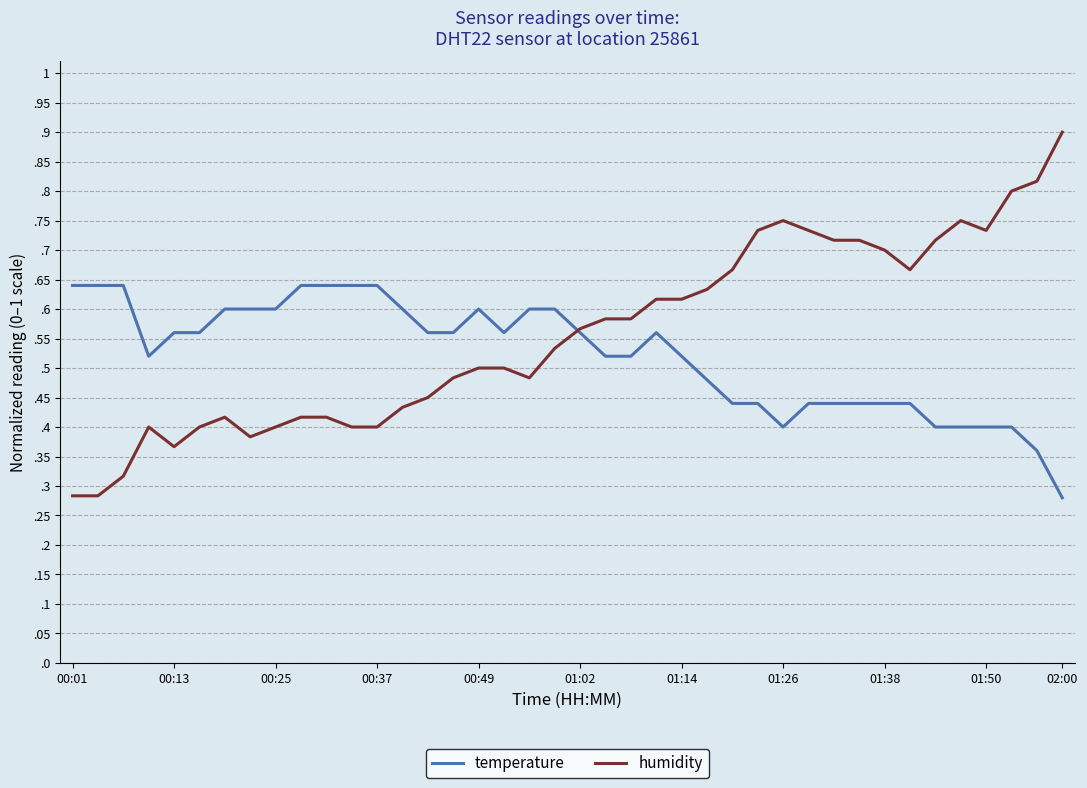

True or false: humidity and temperature cross at least once.

True